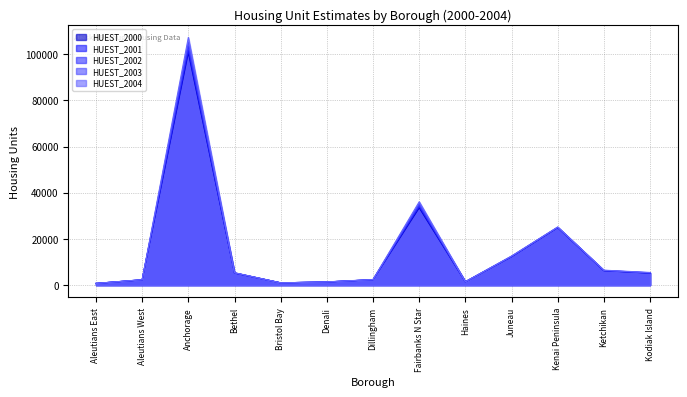

How many series are shown in this chart?

5